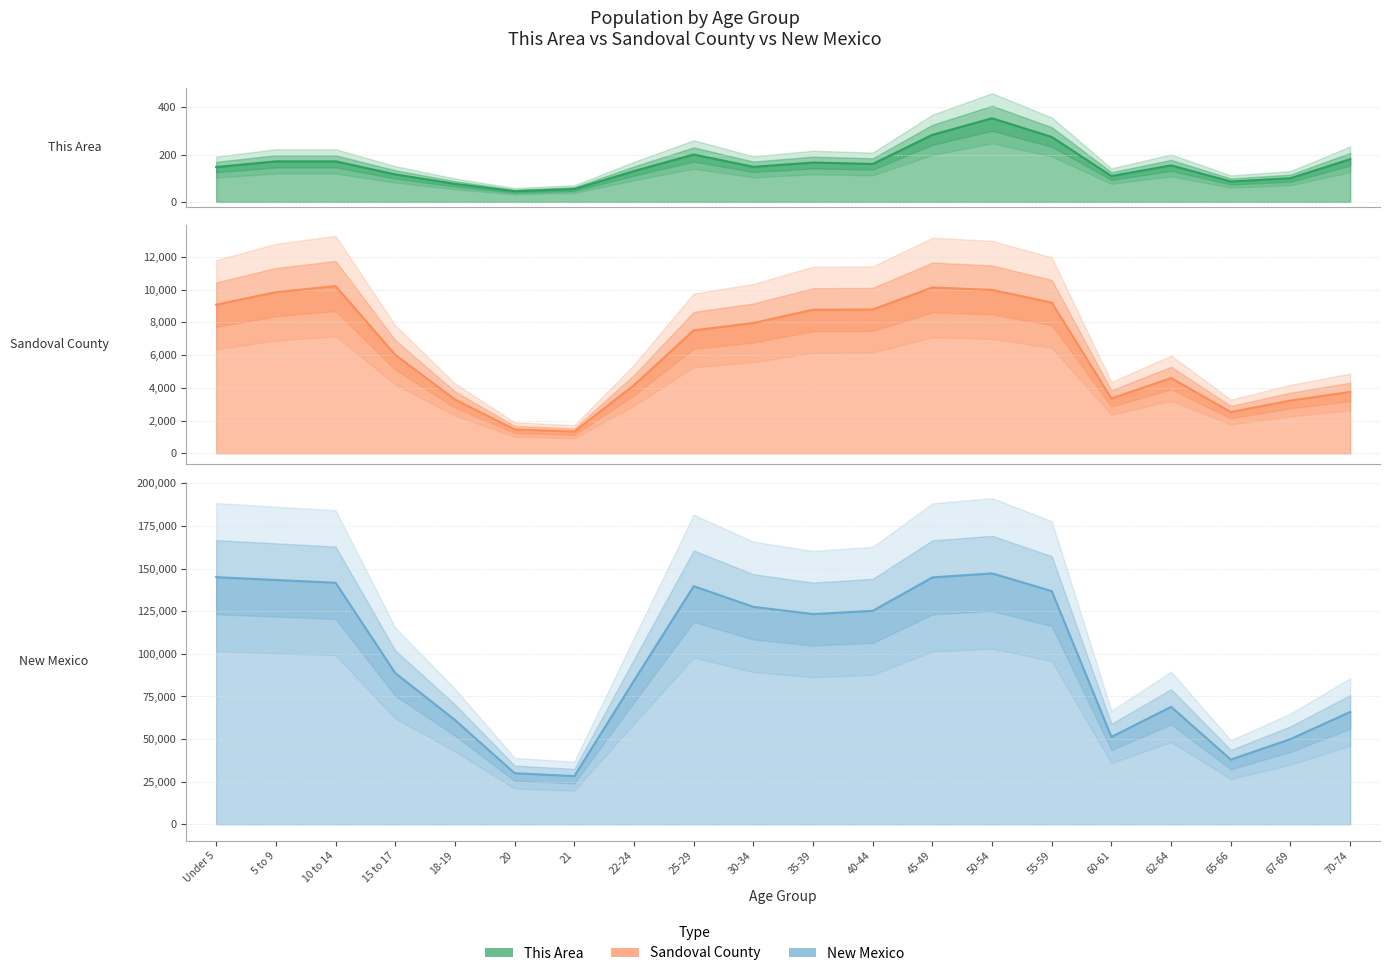

Where is the first local minimum for Sandoval County?

21